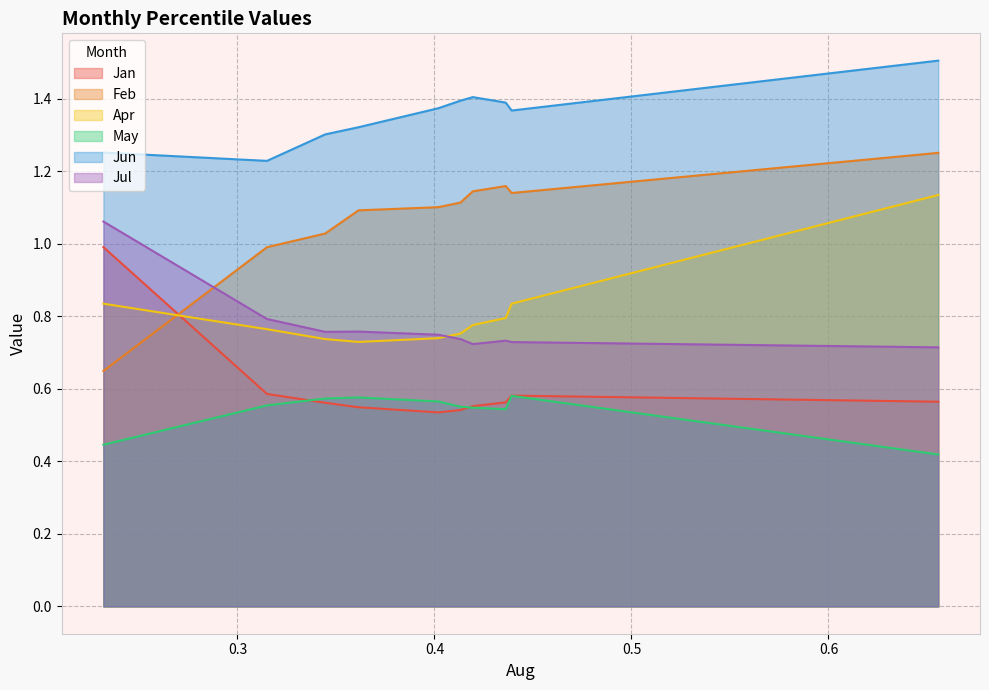

Rank the series by their maximum value, from highest to lowest.

Jun, Feb, Apr, Jul, Jan, May